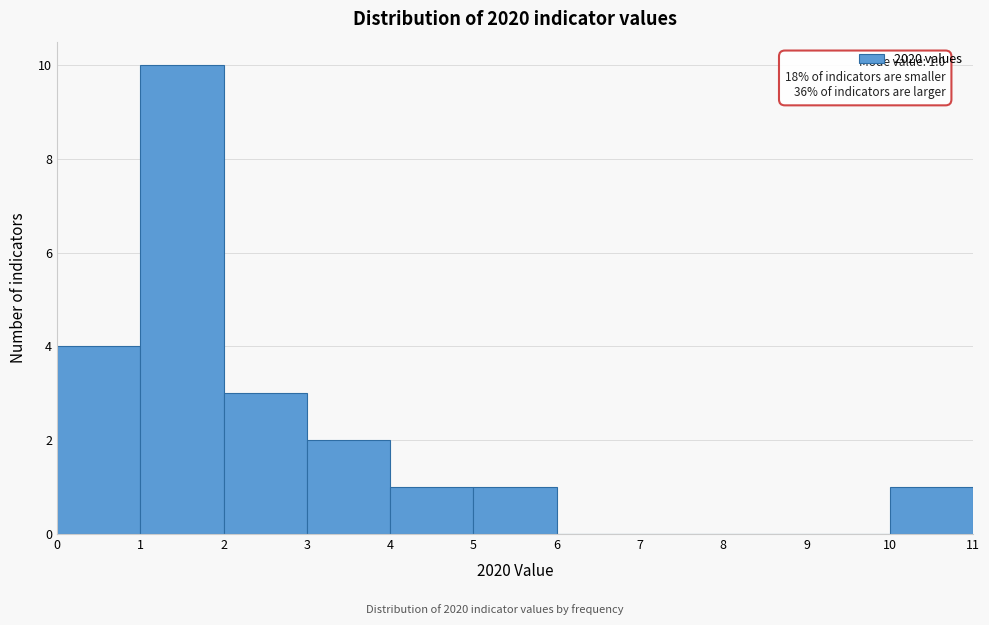

Over which range of the x-axis is the bar tallest?

1 to 2